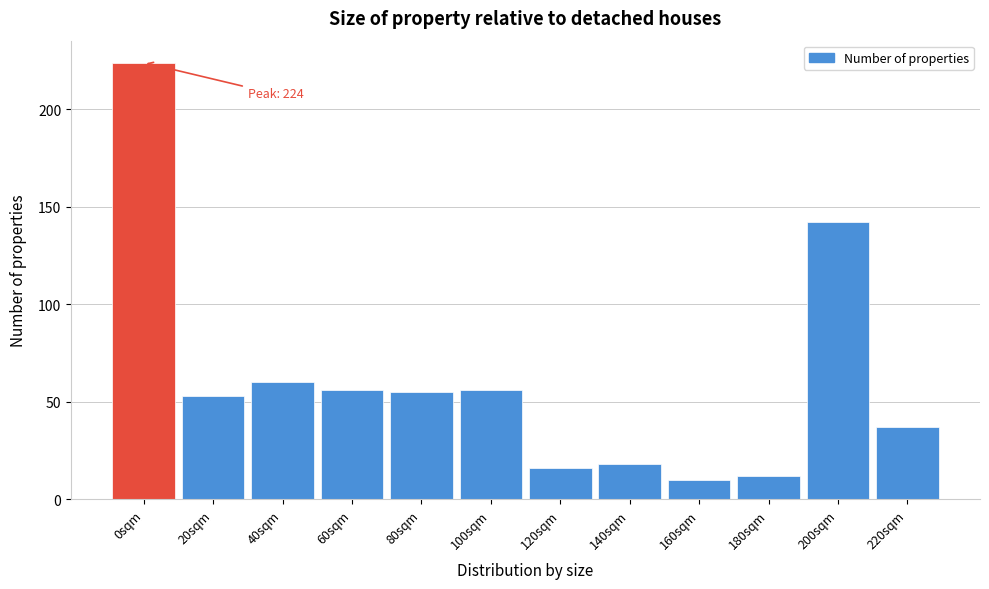

Reading left to right, transcribe all the data shown in this chart.

0sqm=224	20sqm=53	40sqm=60	60sqm=56	80sqm=55	100sqm=56	120sqm=16	140sqm=18	160sqm=10	180sqm=12	200sqm=142	220sqm=37